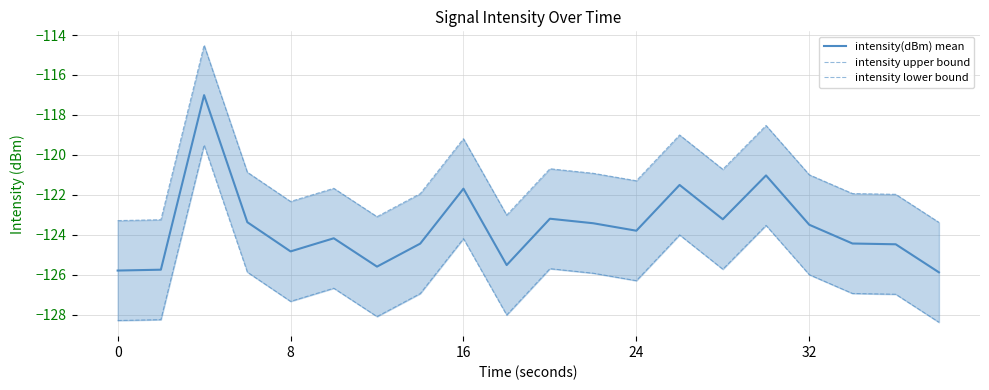

How many lines are shown in the chart?

3